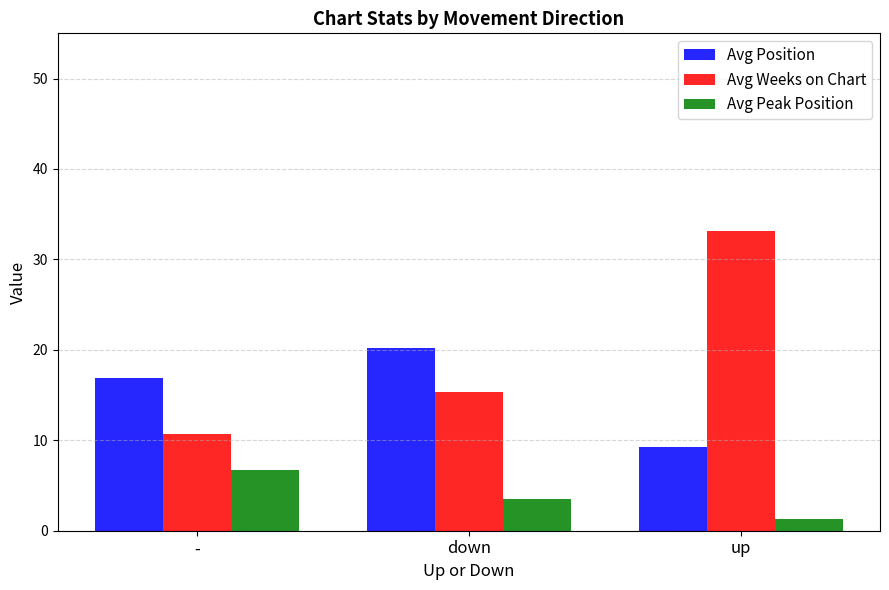

At which category is the sum across all series the highest?

up